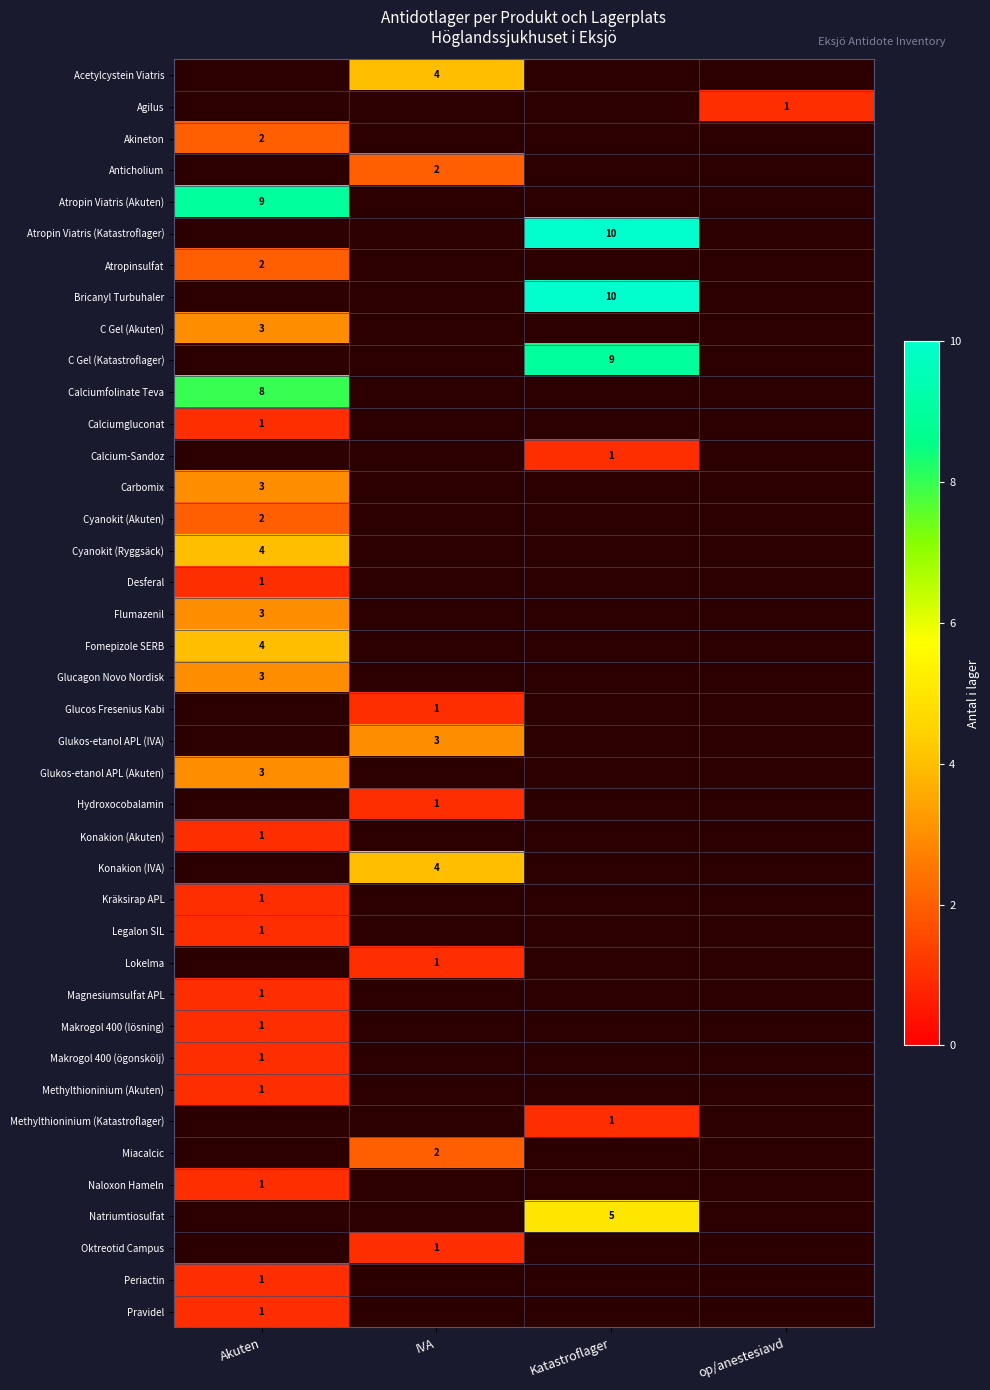

Is it true that Cyanokit (Ryggsäck) equals 7 at Akuten?

False